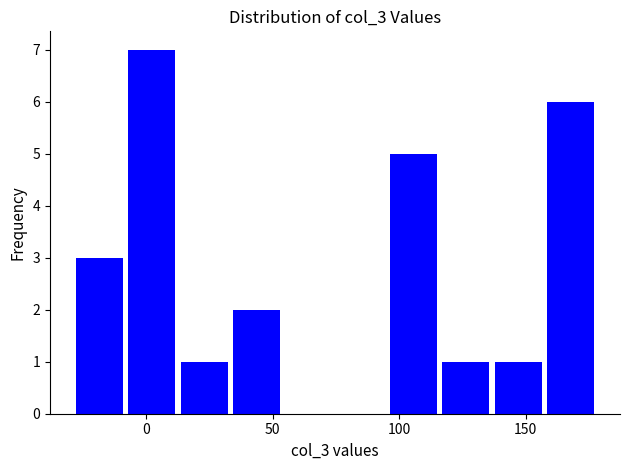

How tall is the bar that spans -30 to -5 on the x-axis? Neither the bar edges nor the heights are printed on the chart, so give them approximately, as read against the axes.

3